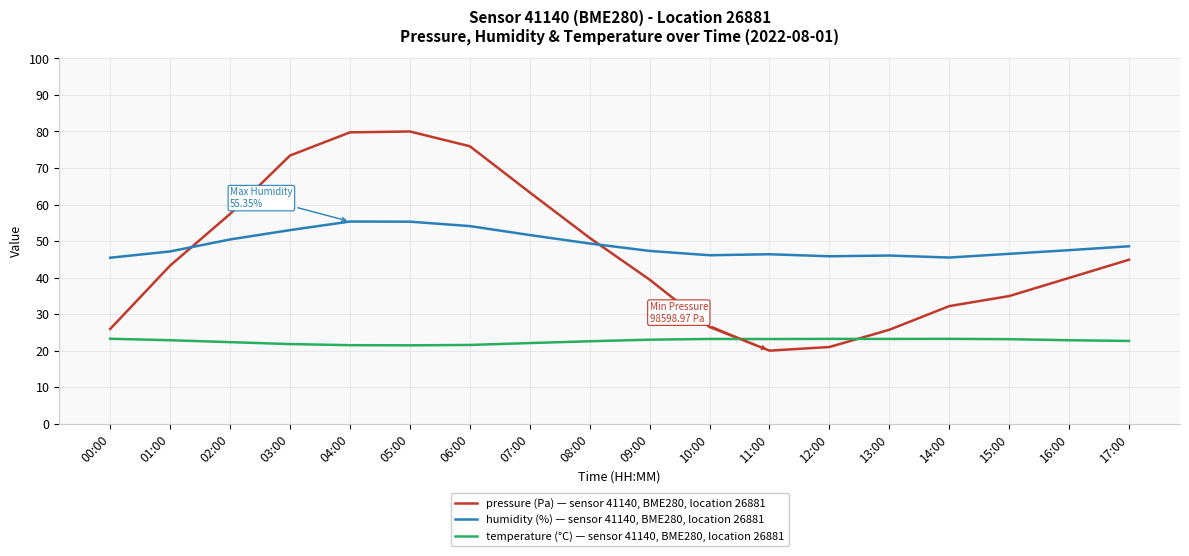

What is the spread (max minus min) of values at 07:00?

41.2